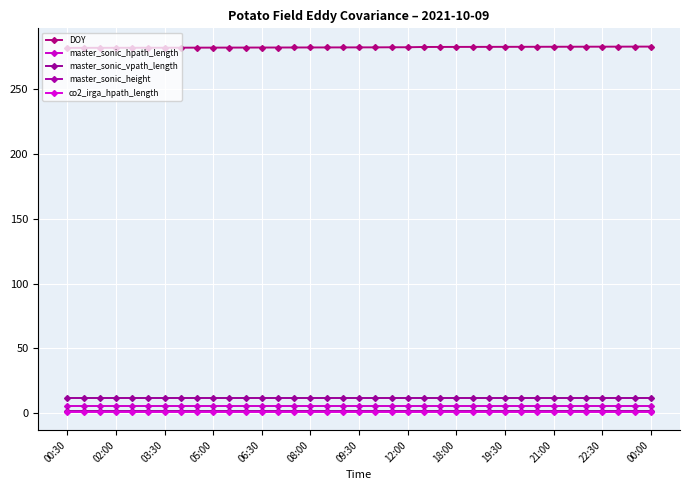

True or false: master_sonic_hpath_length and DOY intersect in this chart.

False